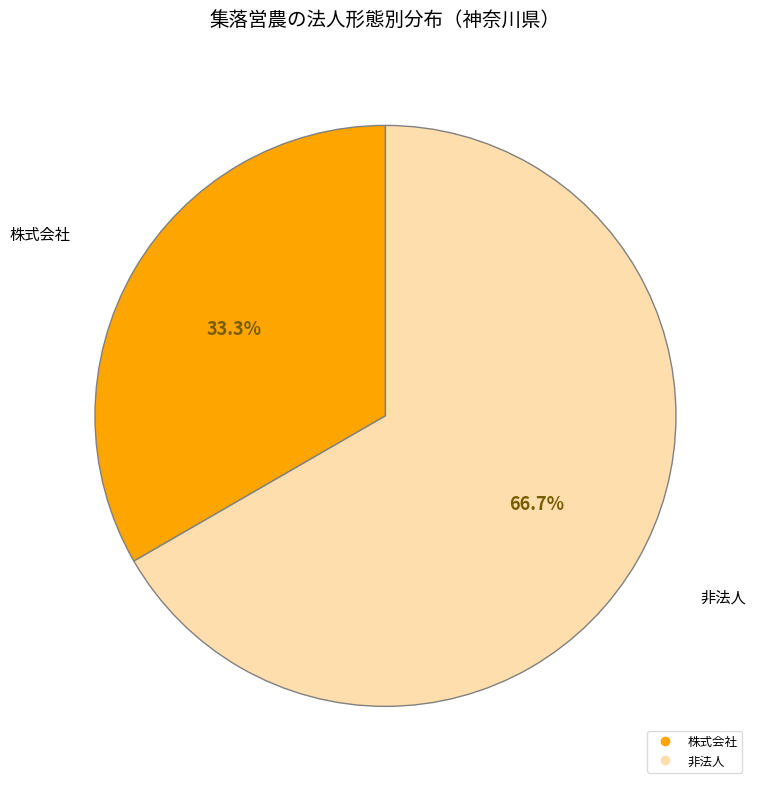

Is there any slice that represents more than half of the pie?

Yes